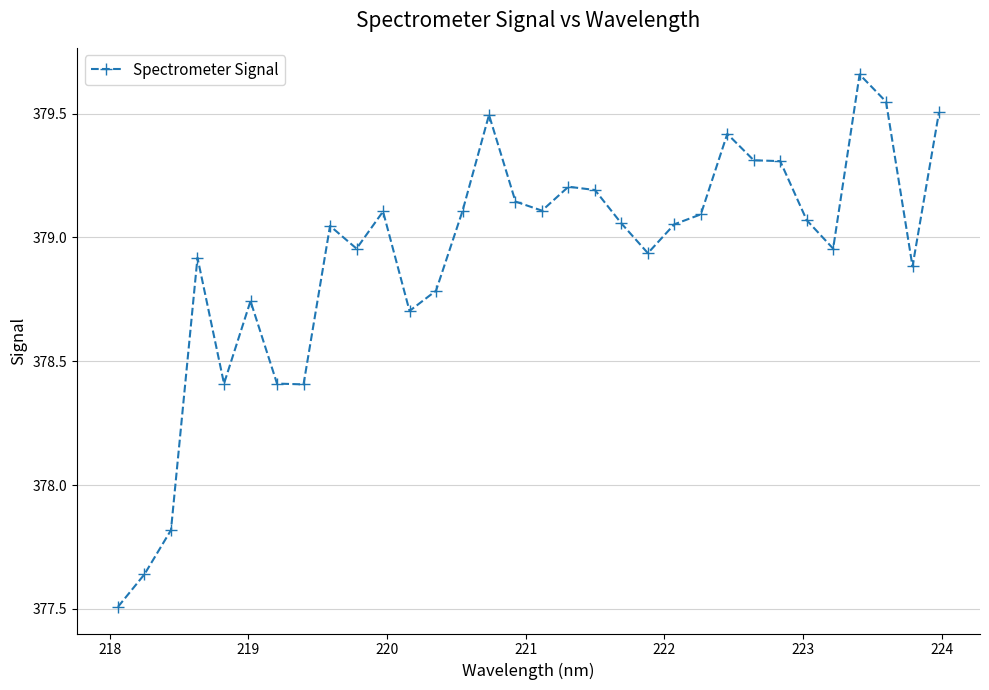

What is the sum of all values?

12125.5